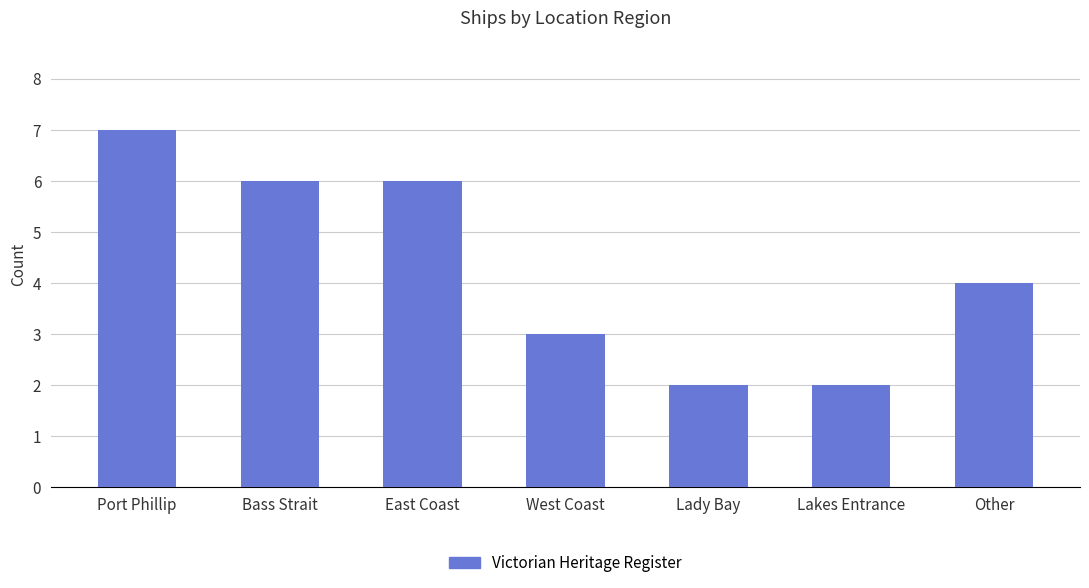

What is the difference between the maximum and minimum values?

5